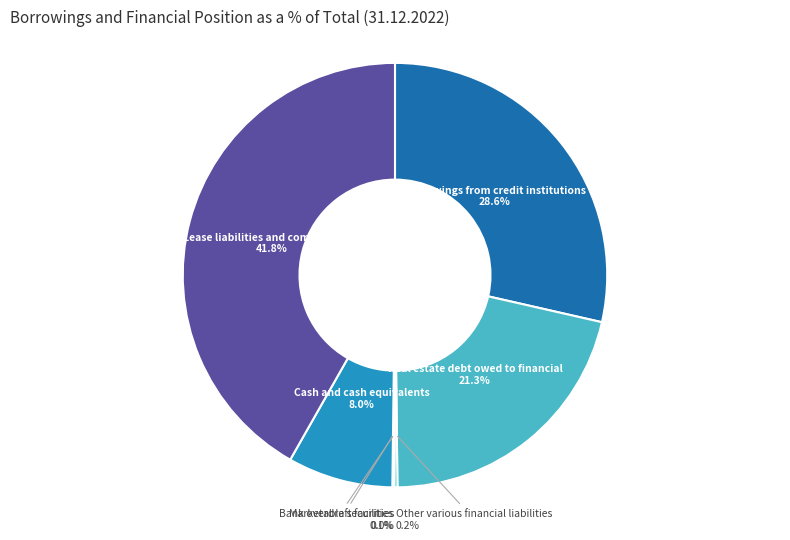

Does any single category account for the majority?

No